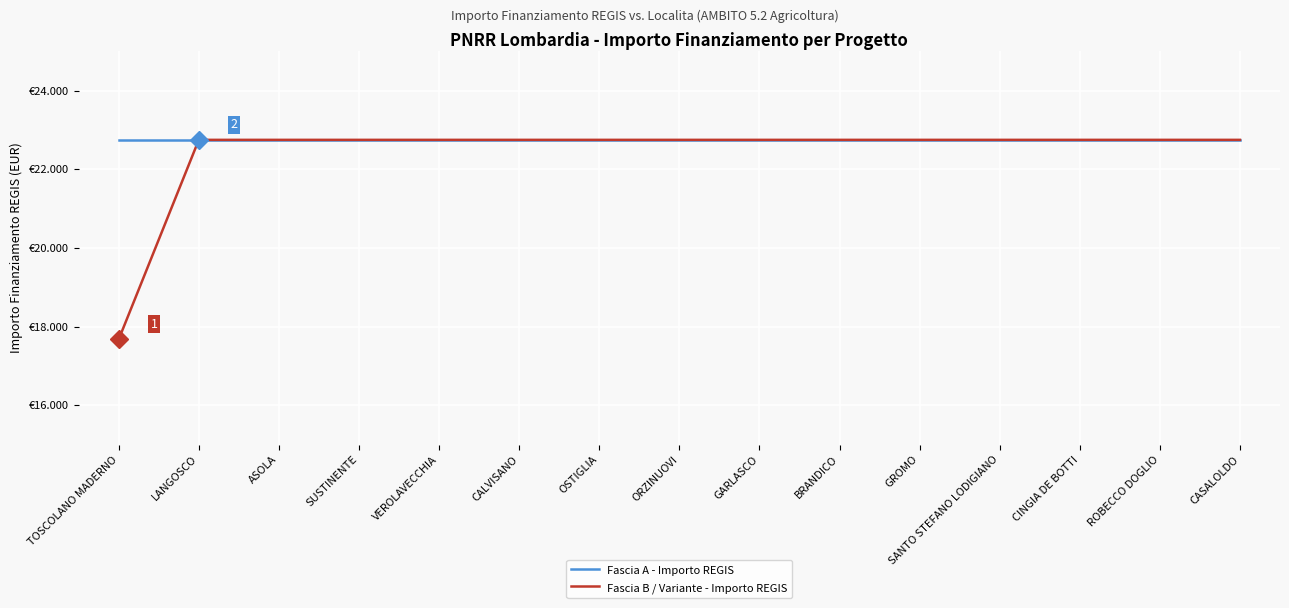

True or false: Fascia B / Variante - Importo REGIS has a value of 22750.0 at ORZINUOVI.

True